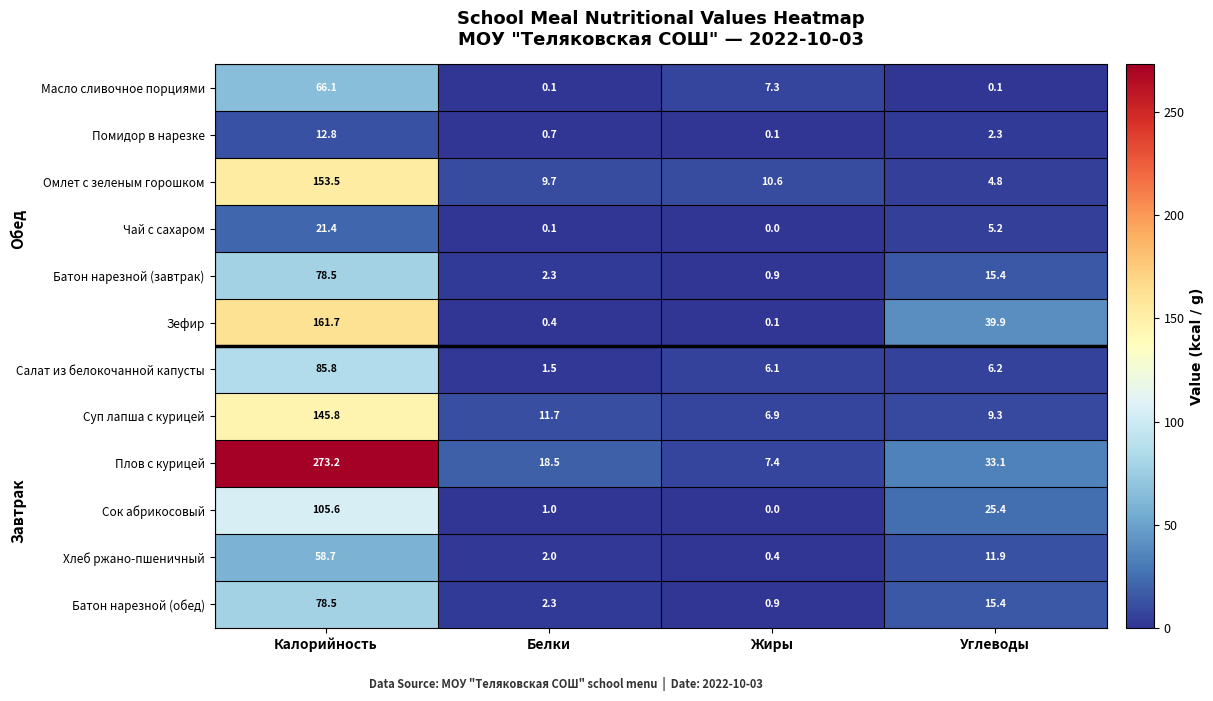

True or false: Масло сливочное порциями has a value of 1.9 at Жиры.

False